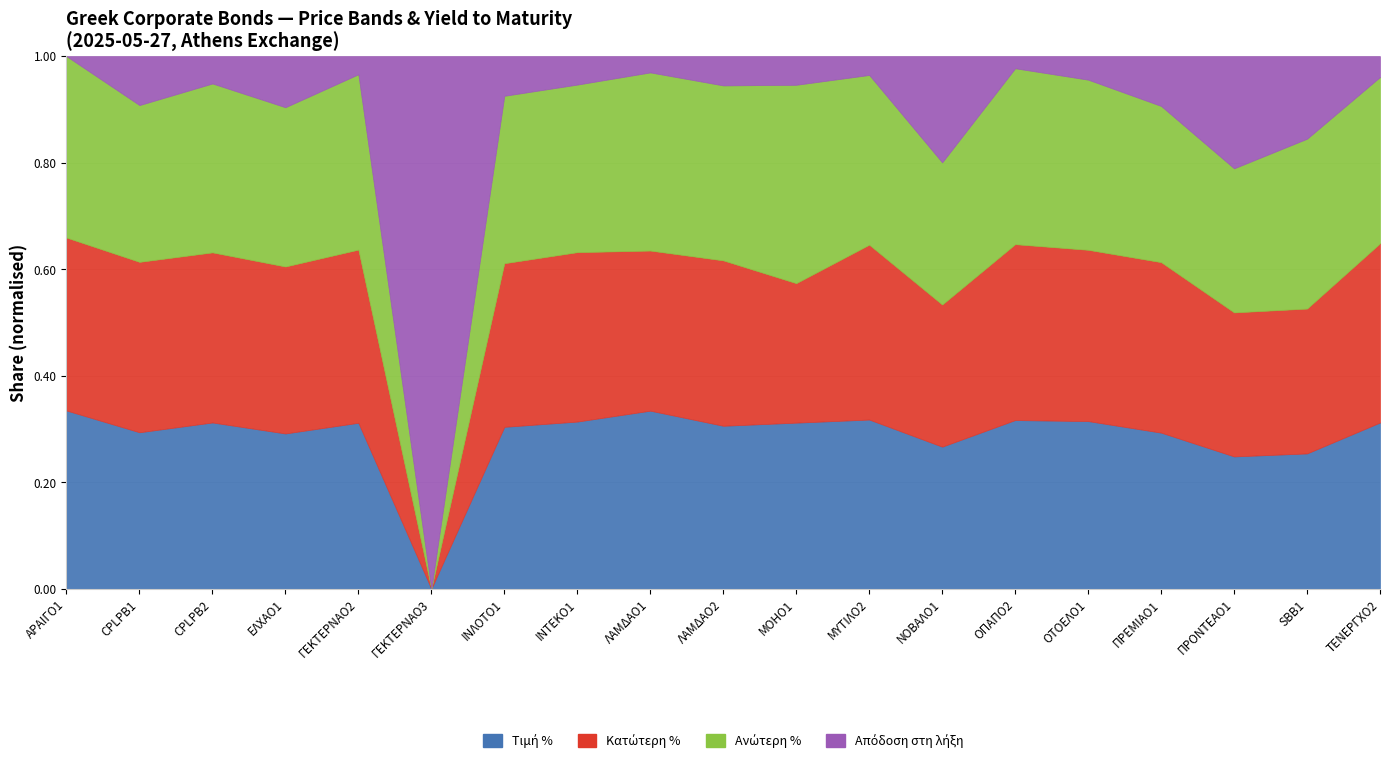

What are all the series names shown in the legend?

Τιμή %, Κατώτερη %, Ανώτερη %, Απόδοση στη λήξη